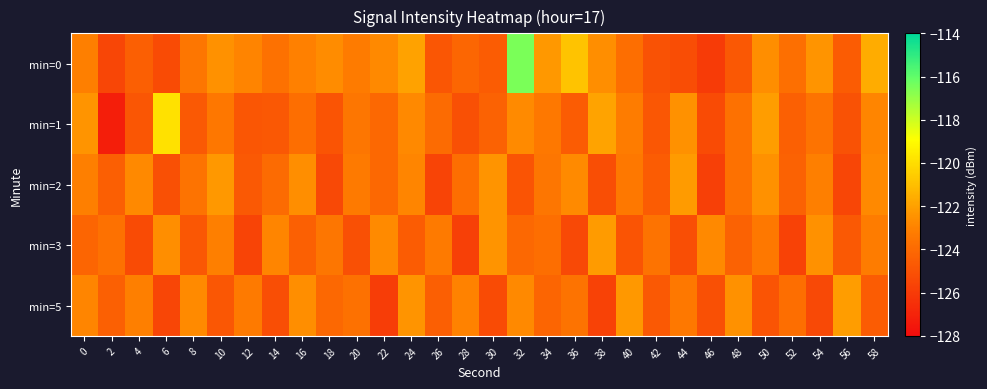

Which series has the widest spread of values?

min=0